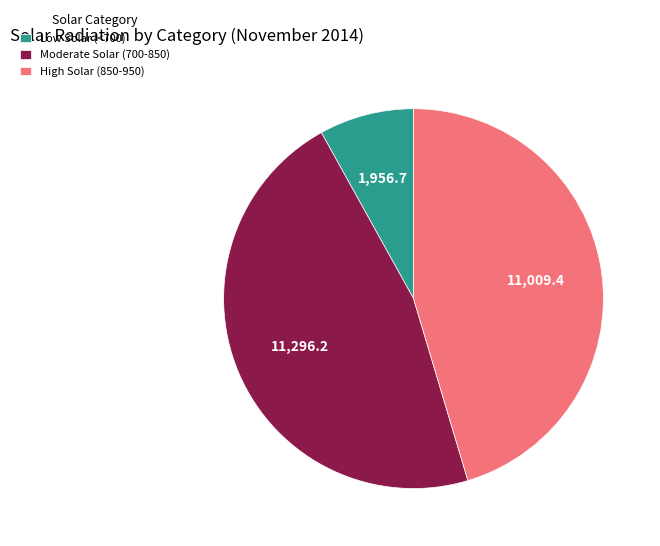

Which has a higher value, Low Solar (<700) or High Solar (850-950)?

High Solar (850-950)